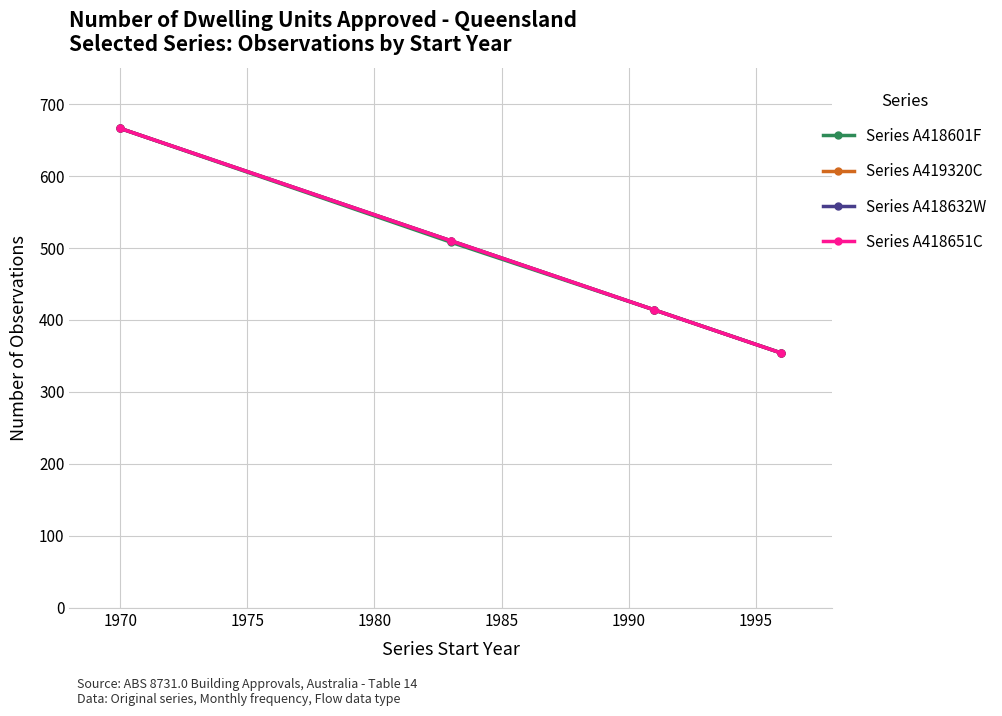

Does the chart have visible grid lines?

Yes